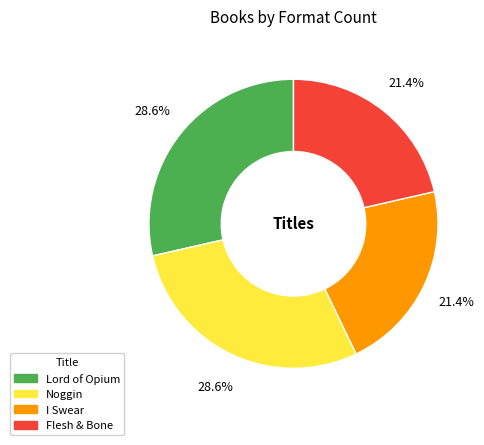

What portion of the pie excludes Noggin?

71.4%